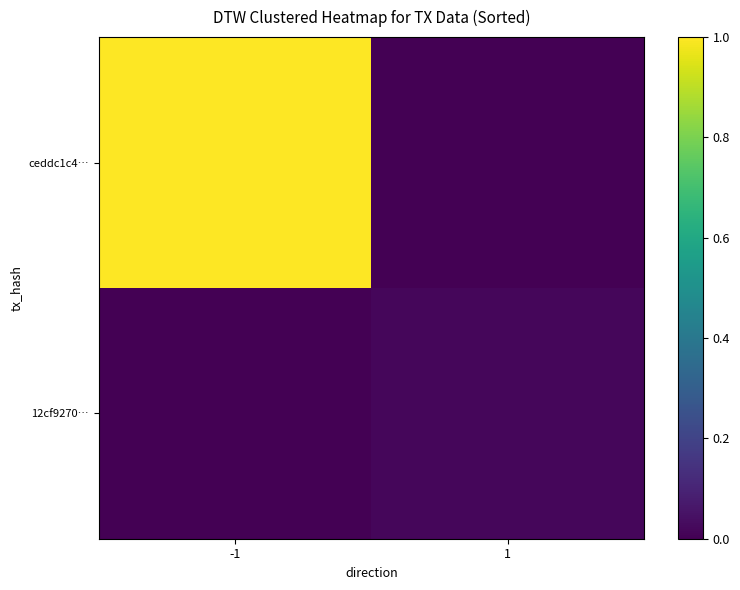

Between -1 and 1, which series saw the biggest shift?

ceddc1c4…